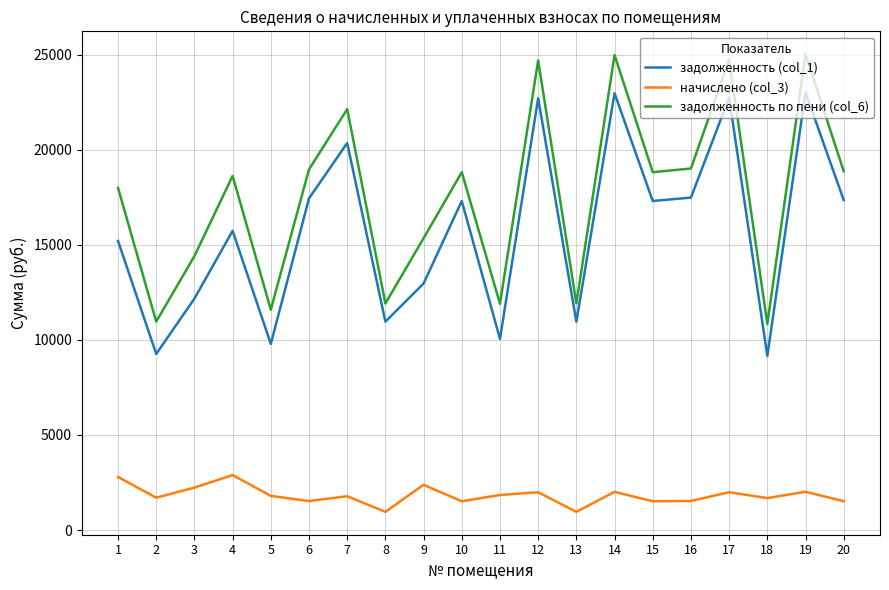

What is the highest value of the задолженность по пени (col_6) series?

25022.7